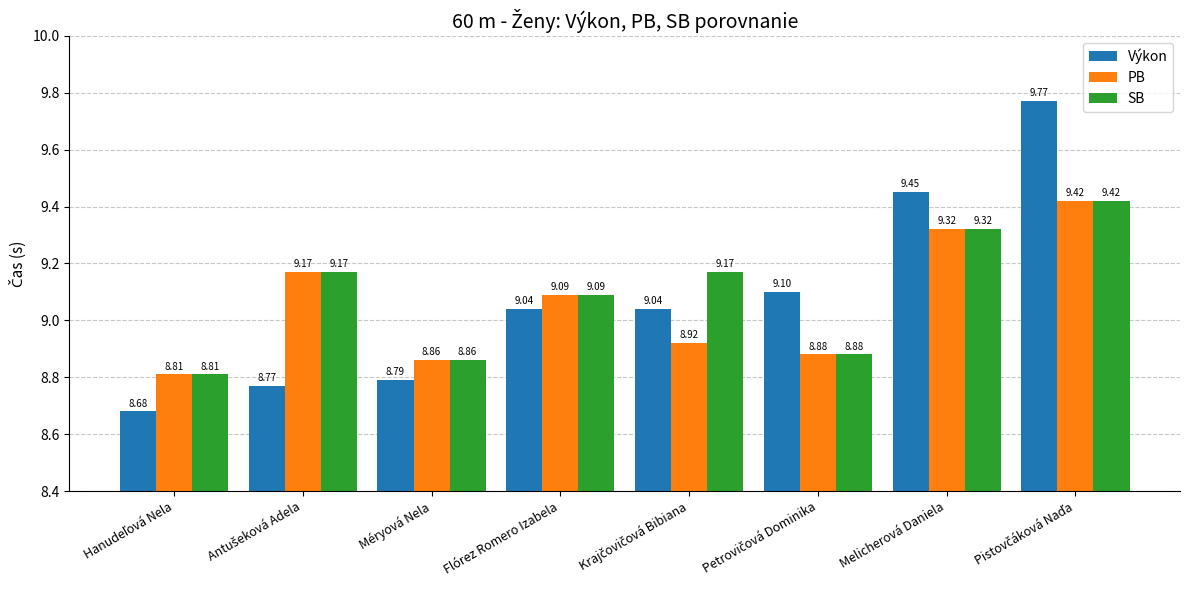

At how many categories does at least one series exceed 8?

8